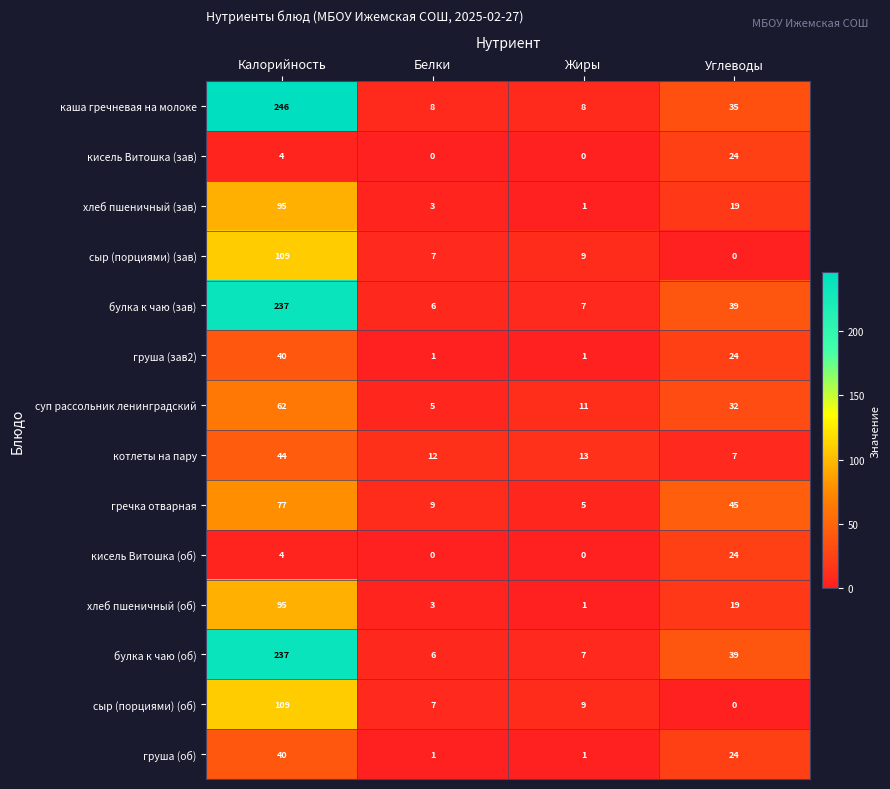

List the labels in order of хлеб пшеничный (об) value, largest first.

Калорийность, Углеводы, Белки, Жиры